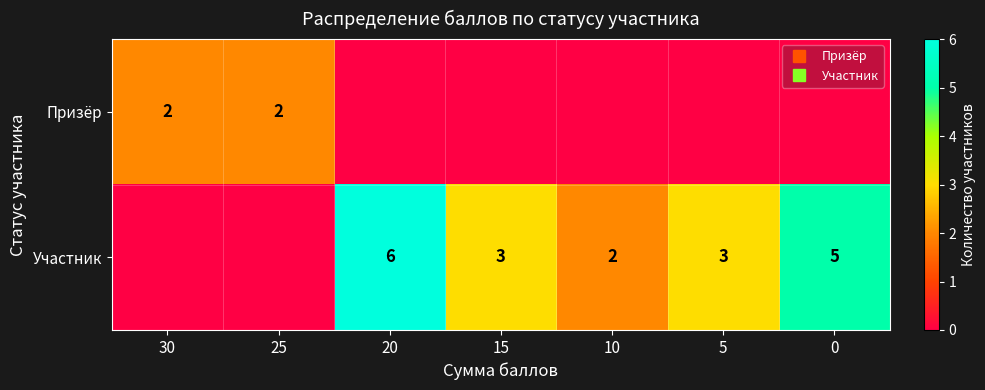

True or false: Участник has a value of 3 at 15.

True